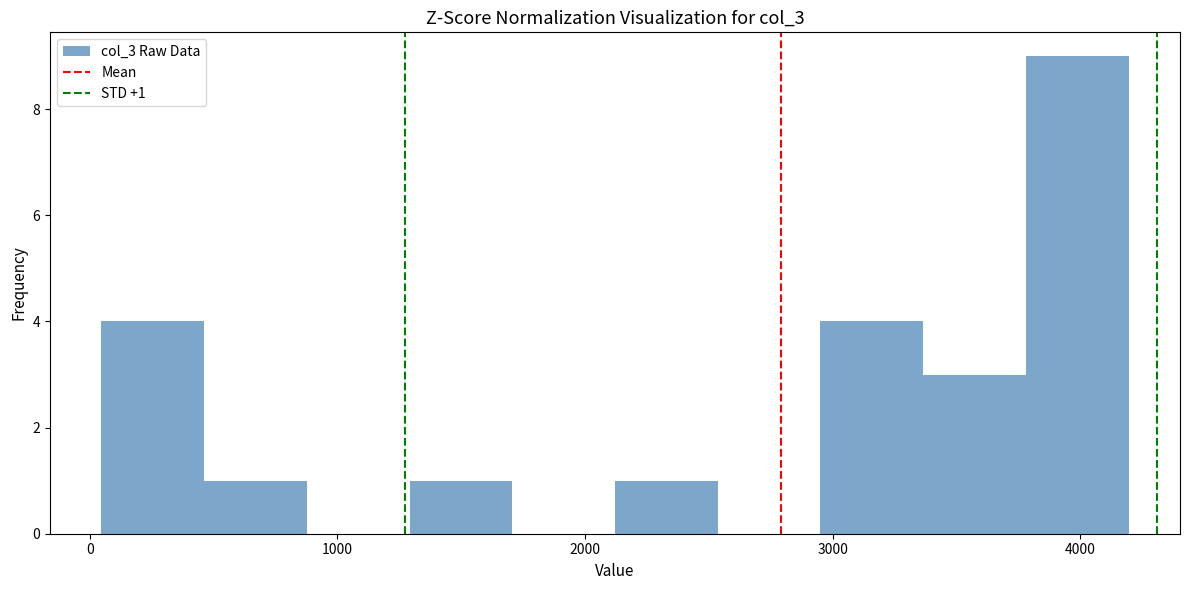

Over which range of the x-axis is the bar tallest?

3800 to 4200